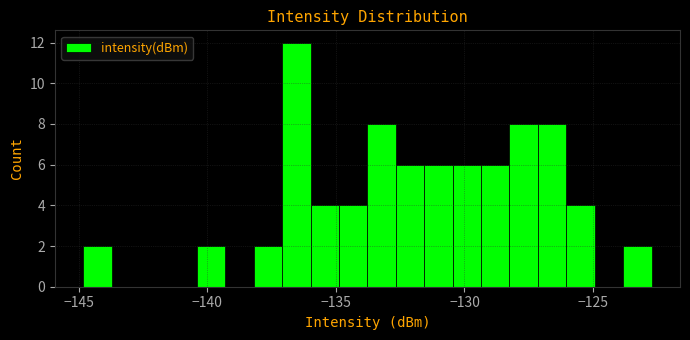

Read against the x-axis, roughly where is the centre of the tallest bar?

-136.5